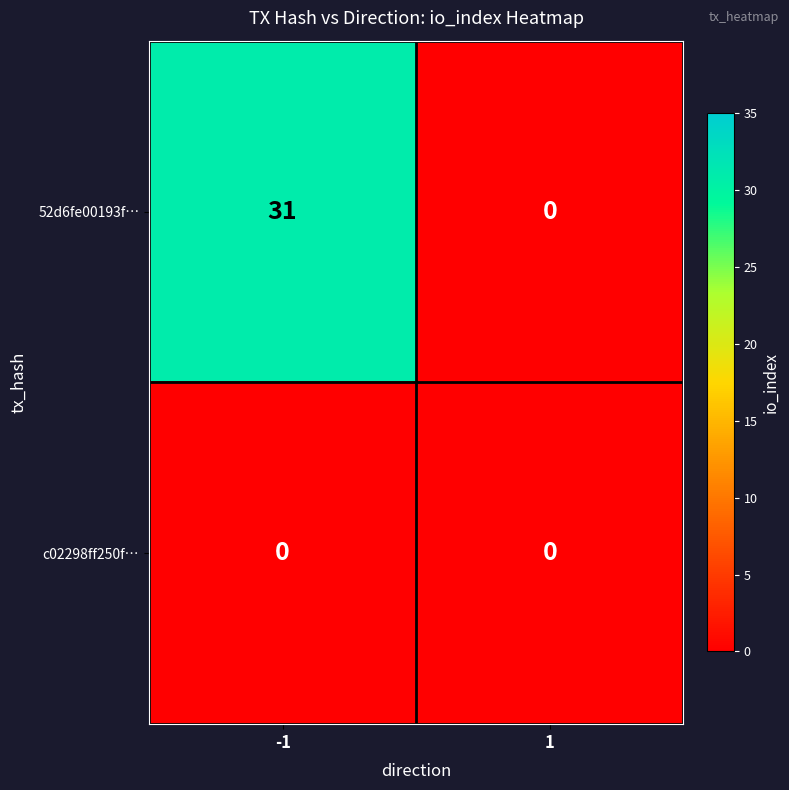

What is the difference between the maximum and minimum values in the 52d6fe00193f… series?

31